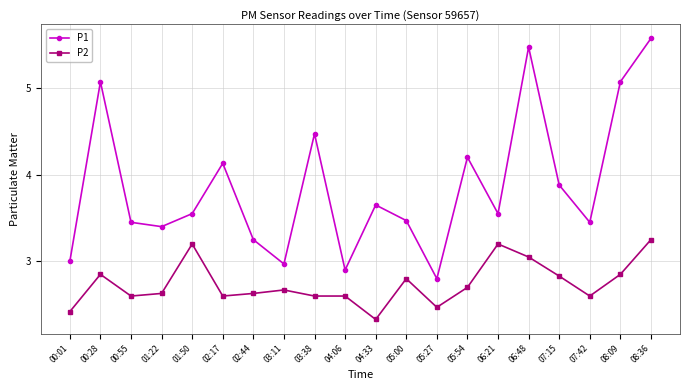

At which label does P1 reach its peak?

08:36